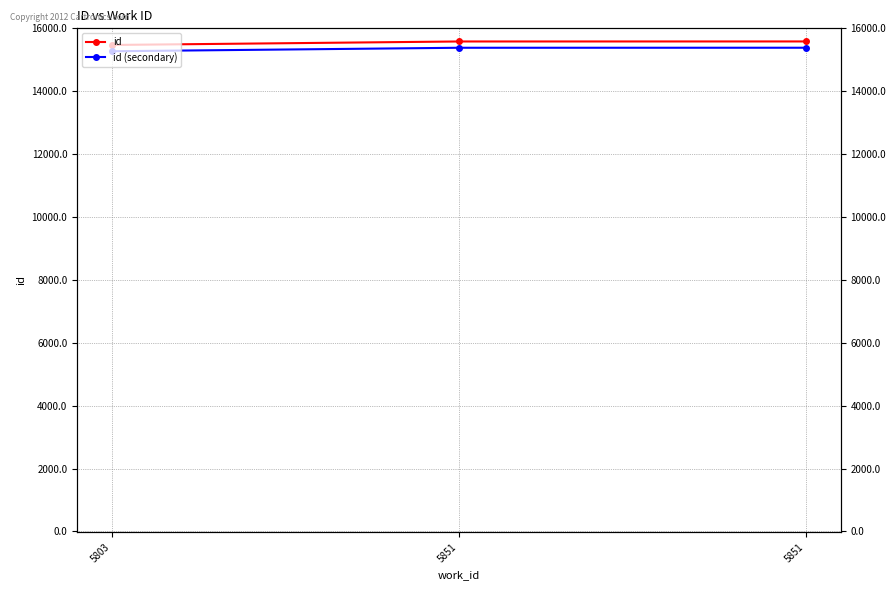

What are all the series names shown in the legend?

id, id (secondary)